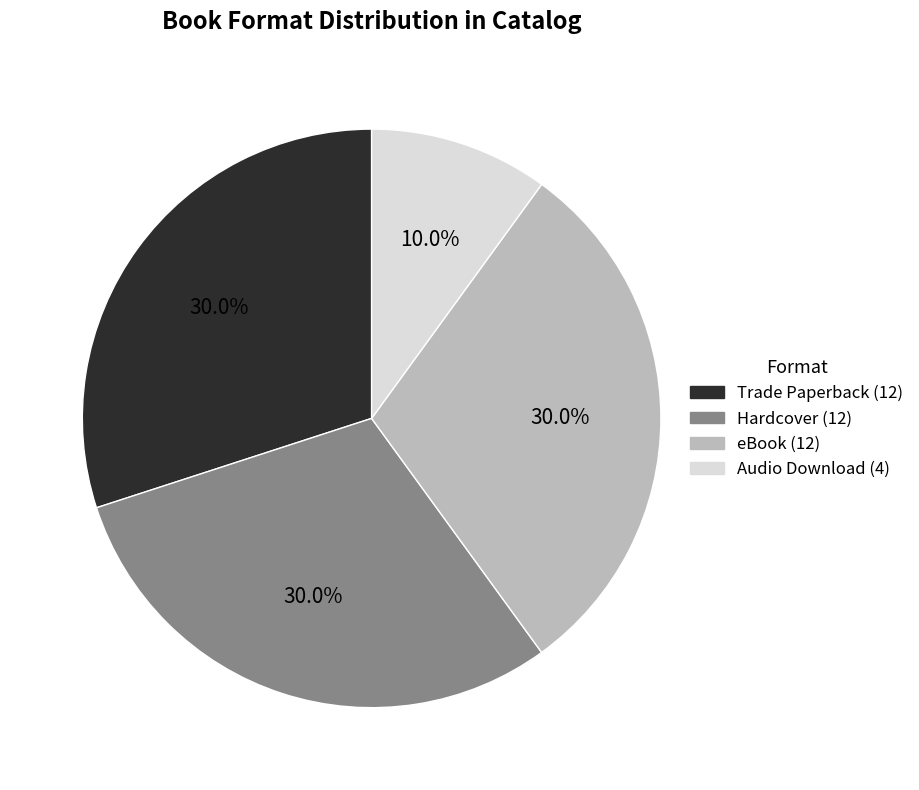

To the nearest percent, what is the difference between the Audio Download and Hardcover slice percentages?

20%